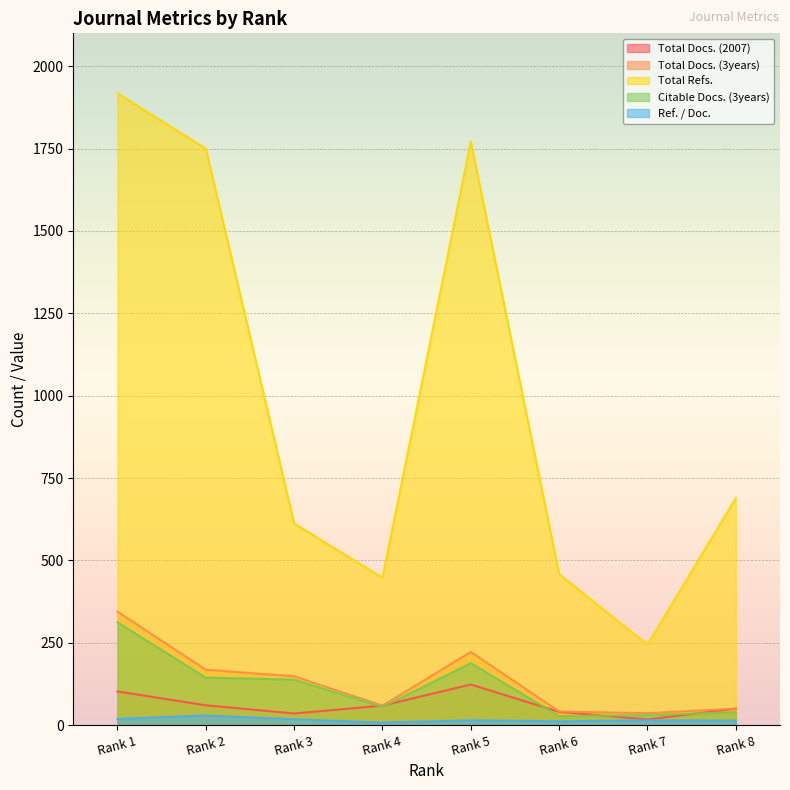

How many data points in Total Docs. (2007) are above 59?

3